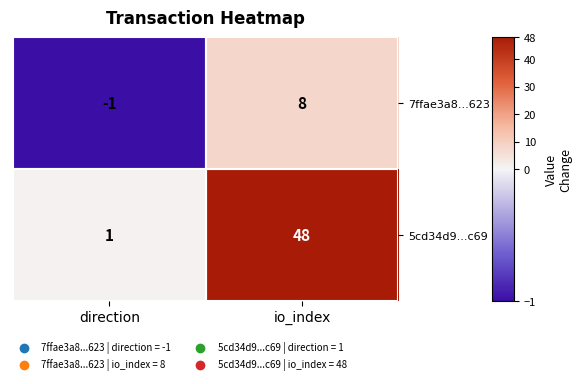

Which series has the largest range (max minus min)?

5cd34d9...c69